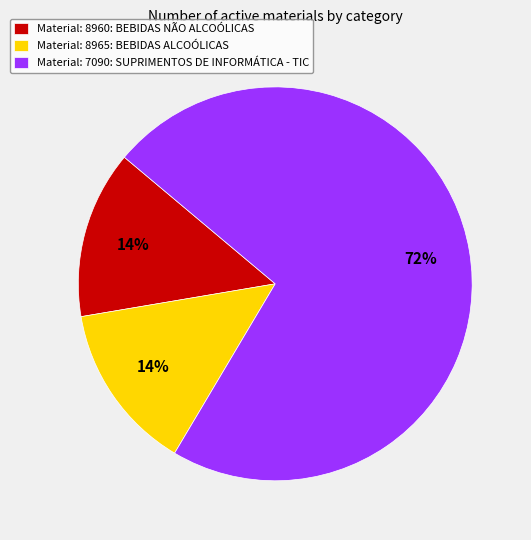

How many slices are in this pie chart?

3